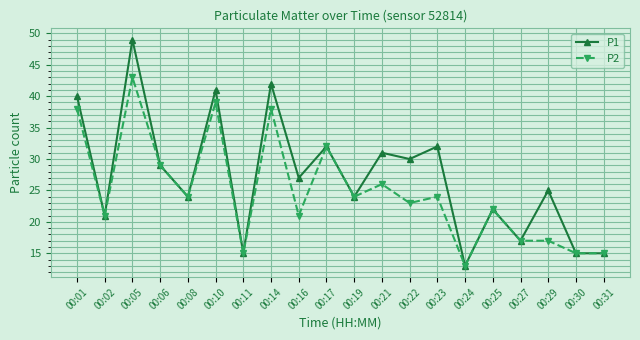

Is the value of P1 at 00:29 greater than the value of P2 at 00:16?

Yes